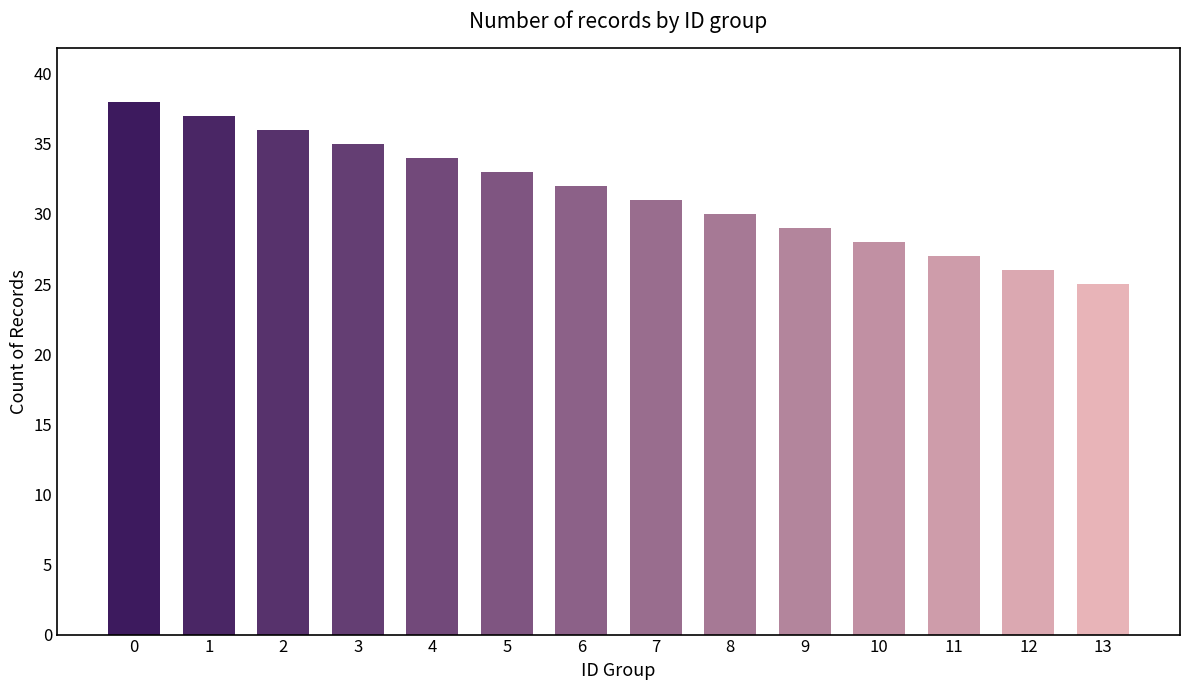

Which has a higher value, 3 or 6?

3